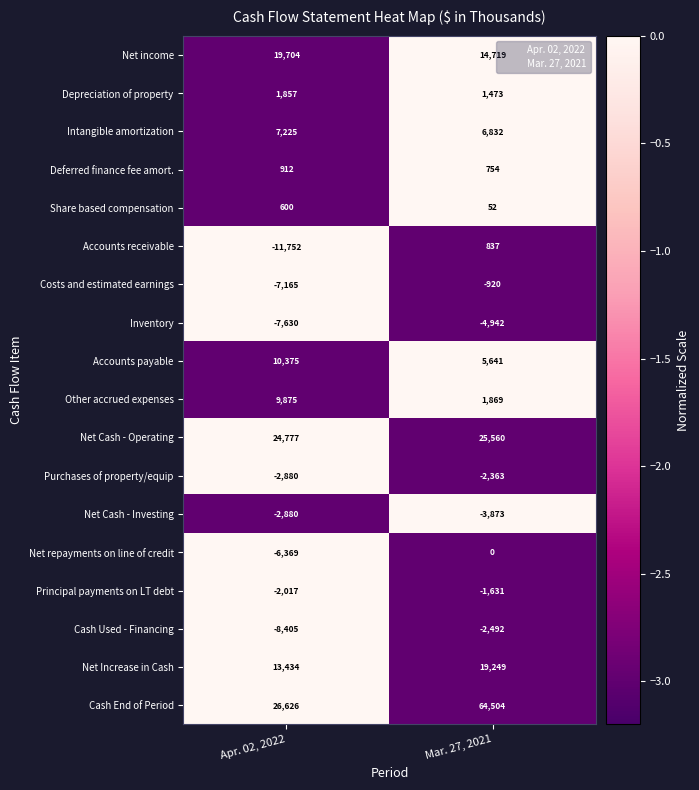

At which category is the sum across all series the highest?

Mar. 27, 2021